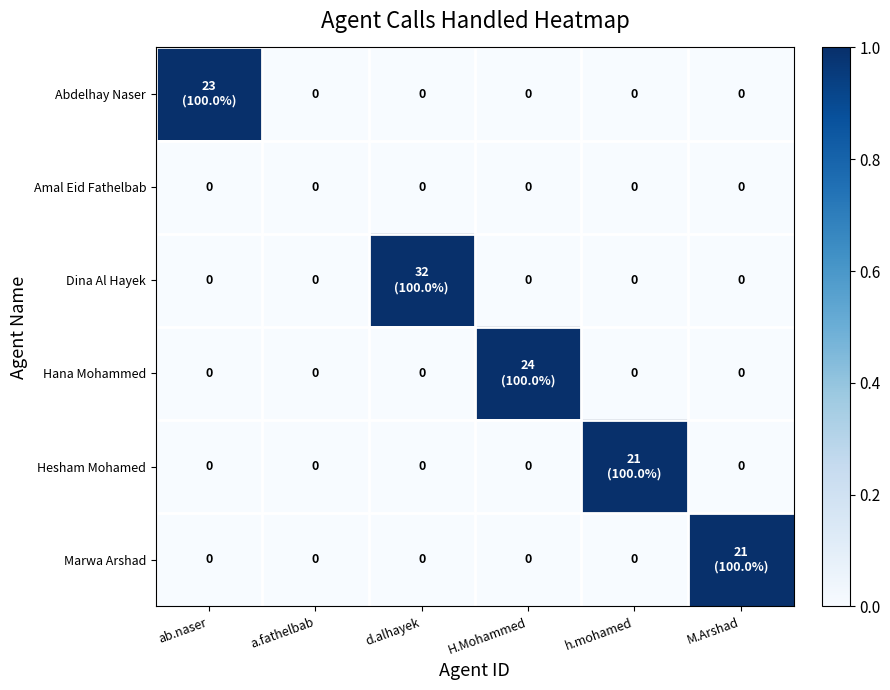

Between ab.naser and M.Arshad, which is larger?

ab.naser